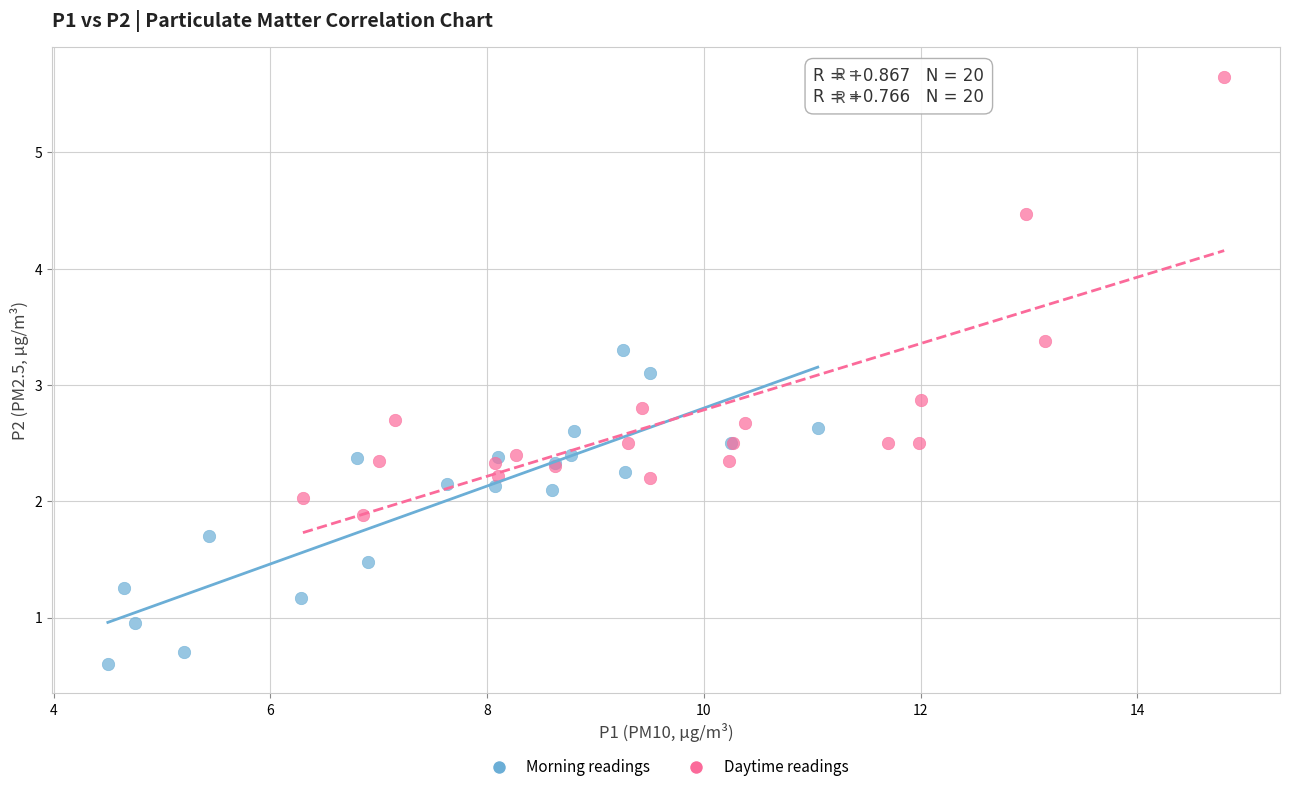

Which series contains the highest Y value?

Daytime readings